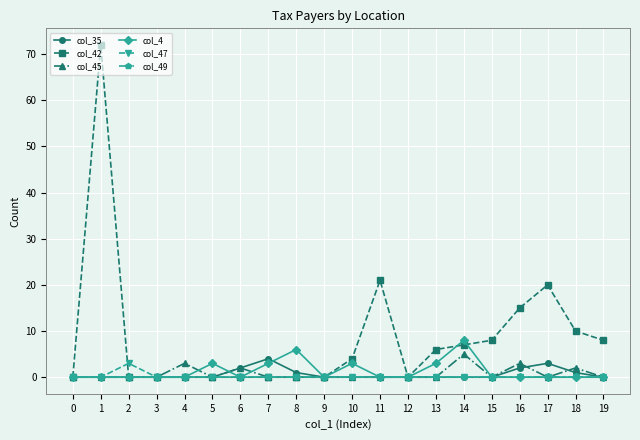

True or false: col_42 has more than 0 interior local peaks.

True